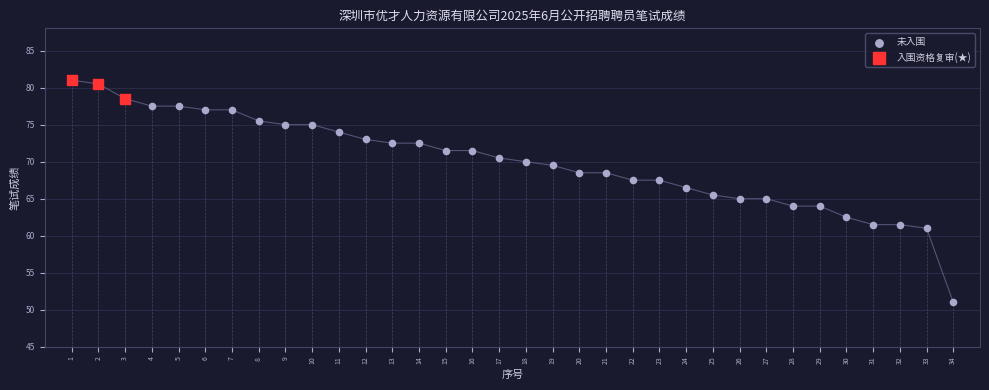

Which series contains the highest Y value?

入围资格复审(★)